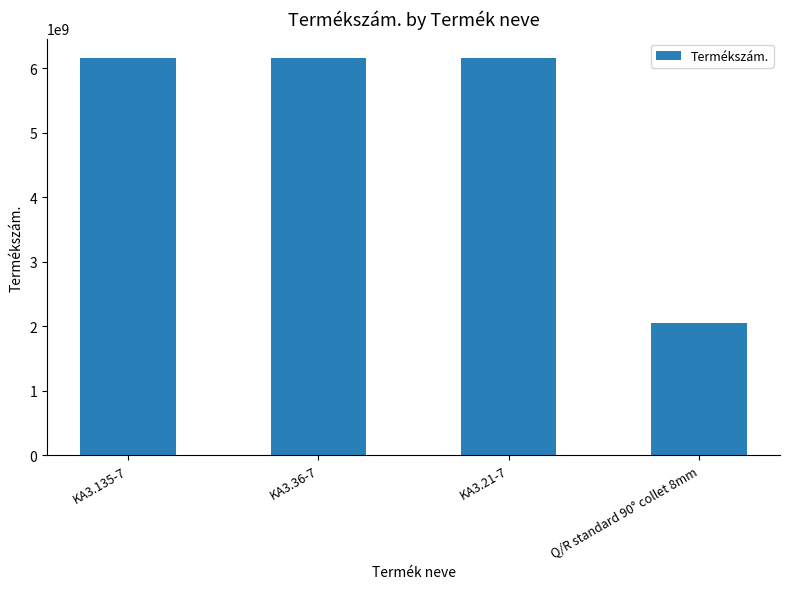

What is the maximum value shown in the chart?

6151705240